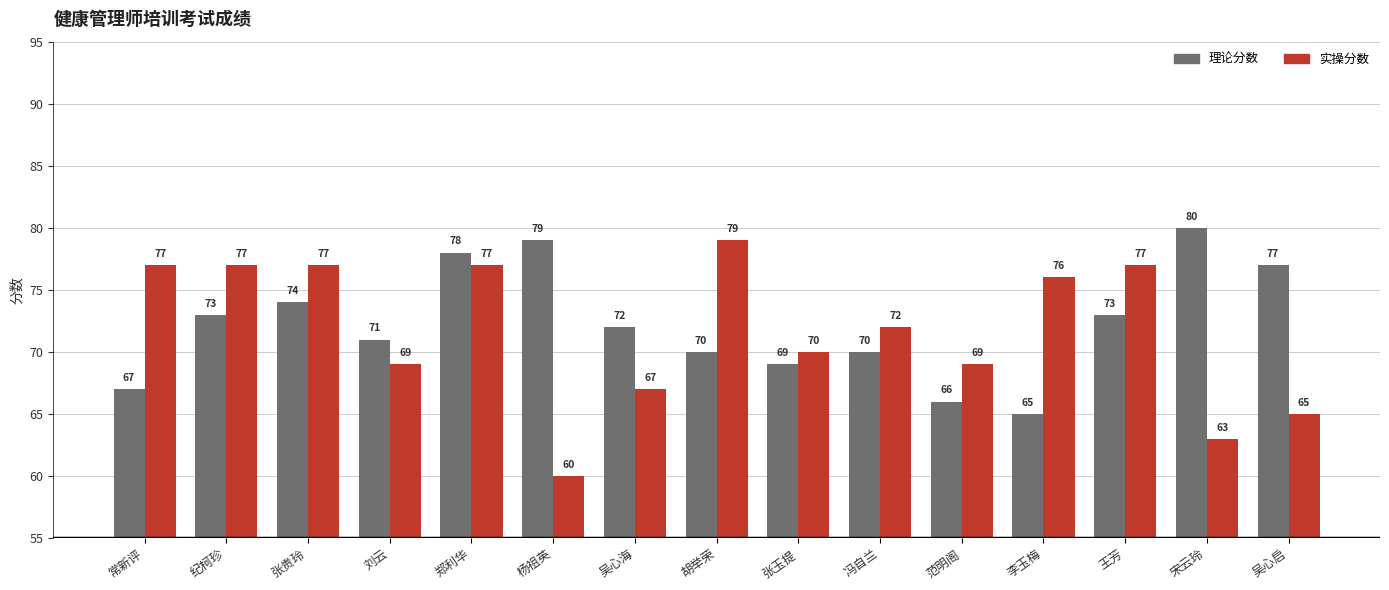

Which series has the largest range (max minus min)?

实操分数